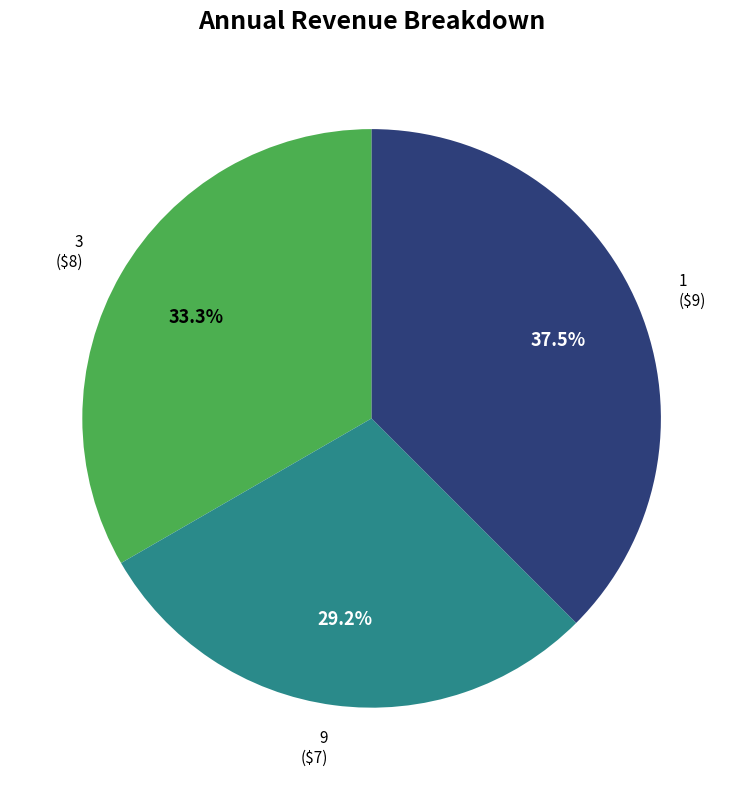

Rank the categories by value from highest to lowest.

1, 3, 9